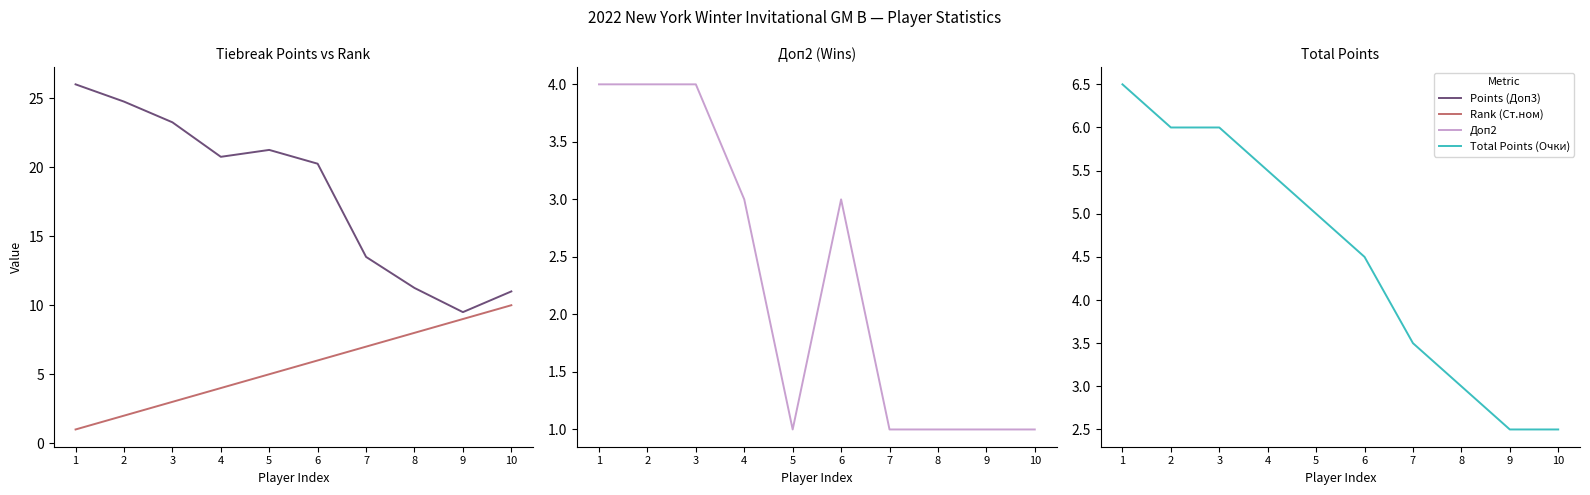

How many data points in Rank (Ст.ном) are less than 6?

5